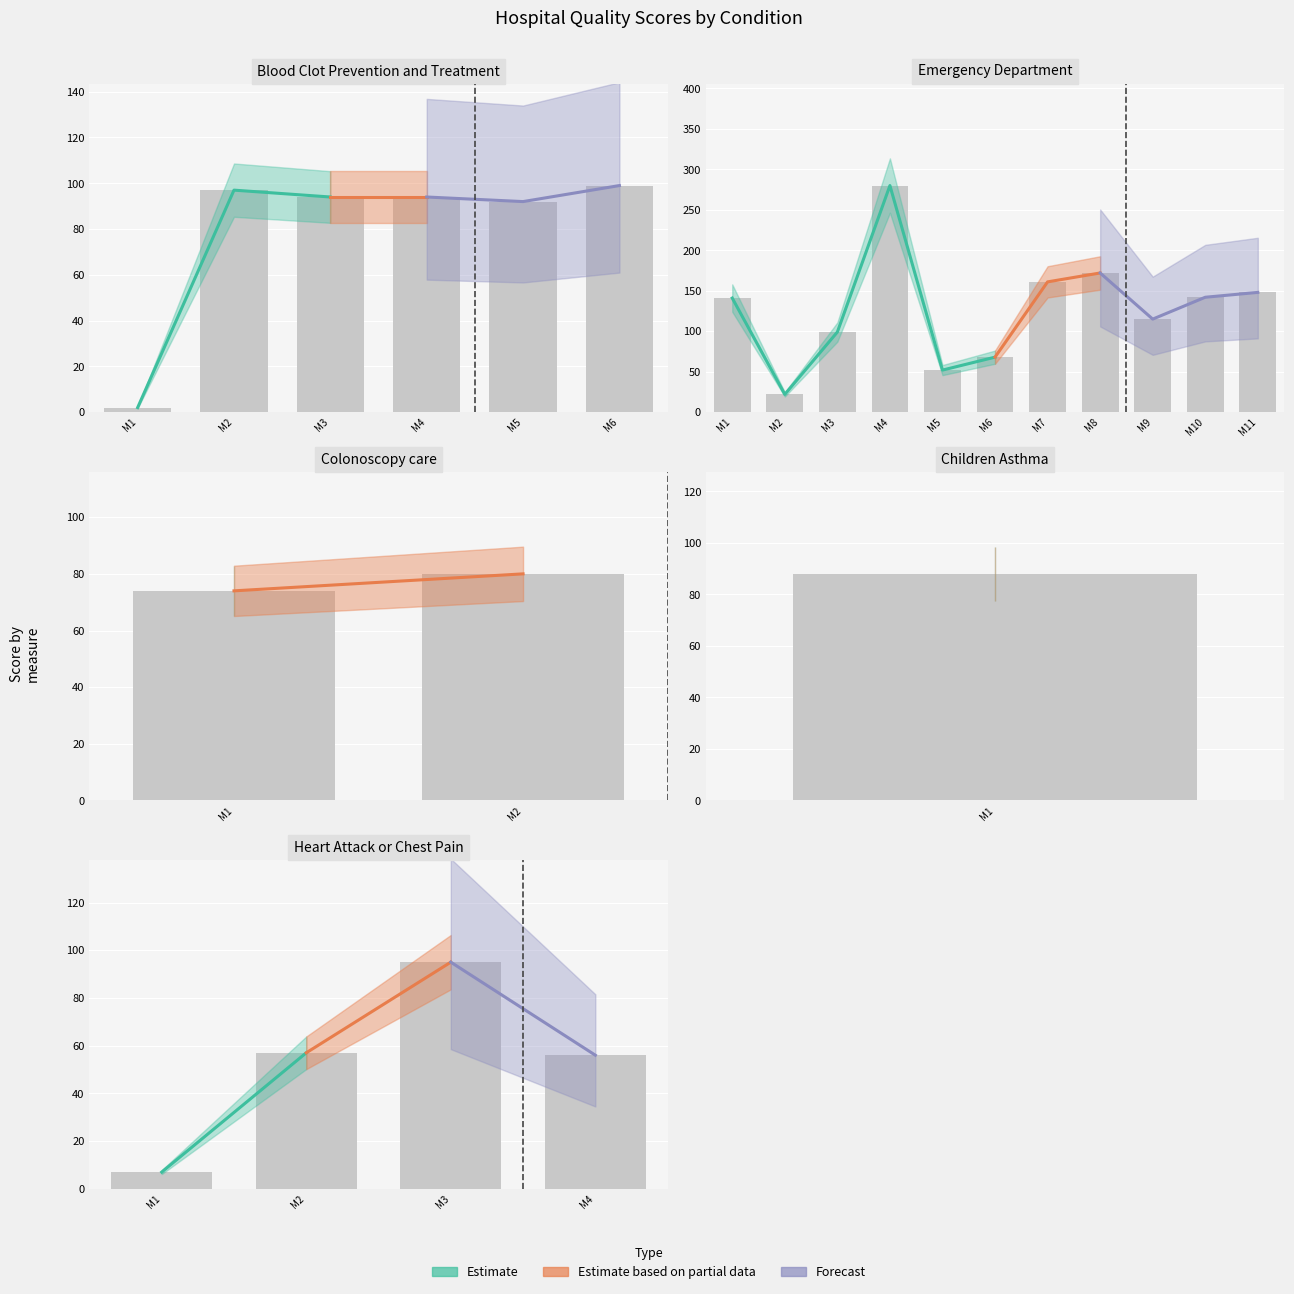

Is it true that Estimate based on partial data equals 32 at M2?

False